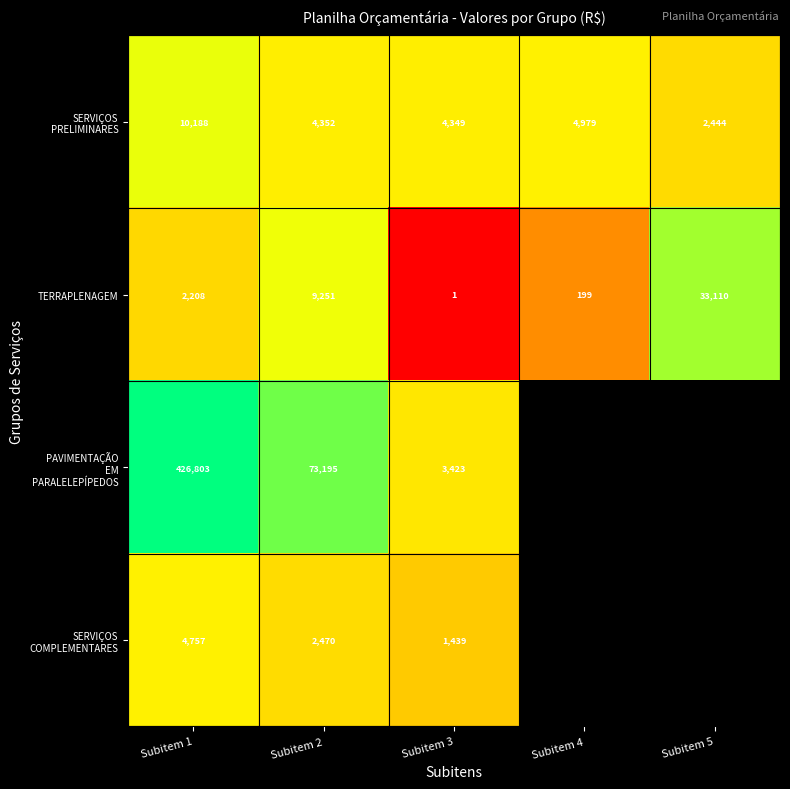

The value of TERRAPLENAGEM at Subitem 2 is 9.1. True or false?

True